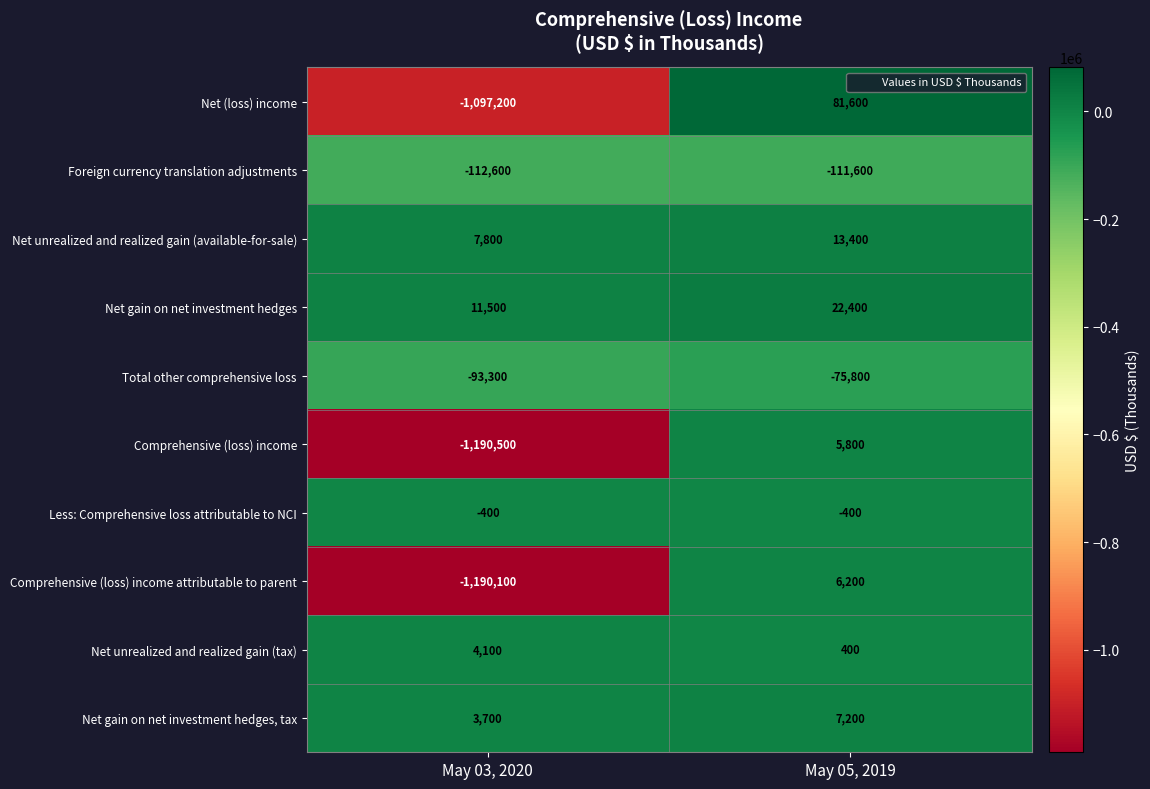

At which category does the chart reach its minimum across all series?

May 03, 2020